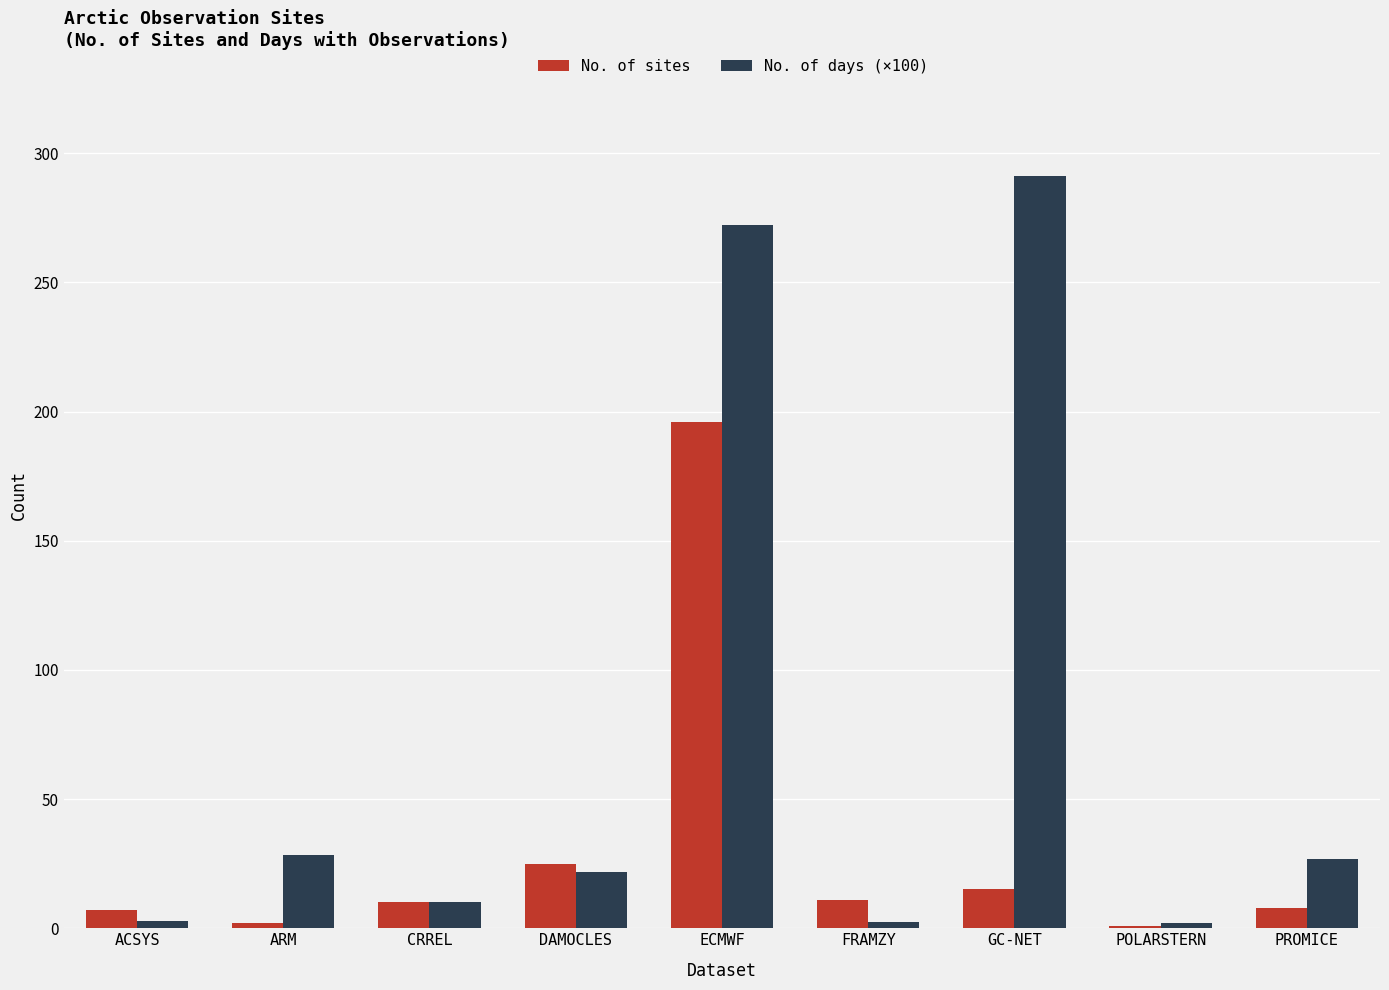

At which label does No. of sites reach its peak?

ECMWF